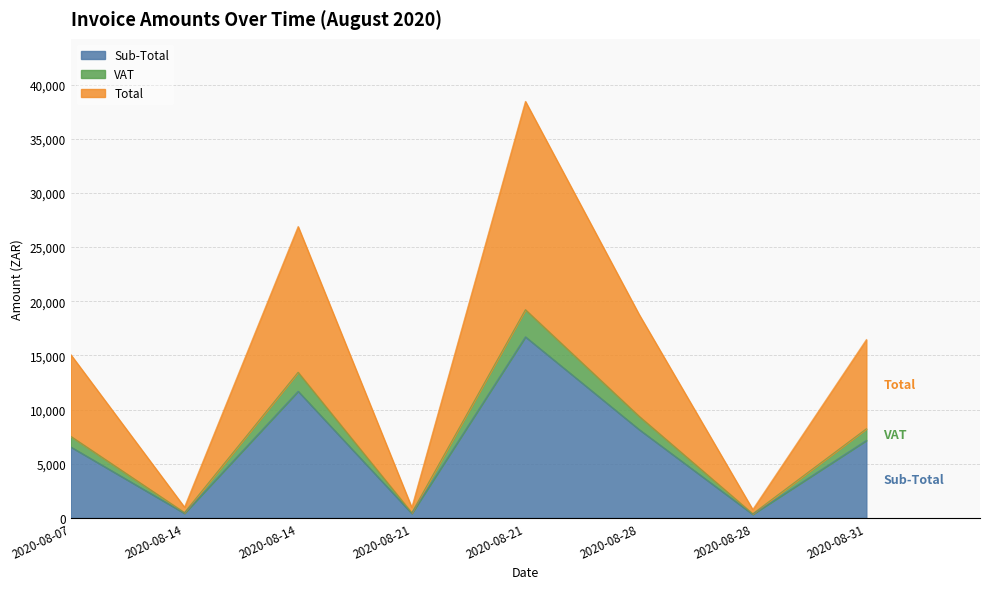

Where does the Total series first go above 16466?

2020-08-14